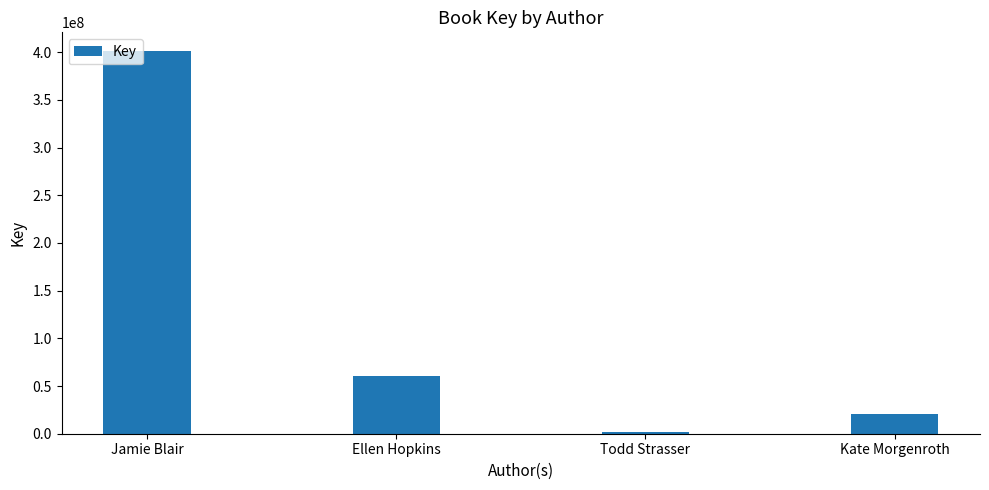

Which label corresponds to the largest value in the chart?

Jamie Blair